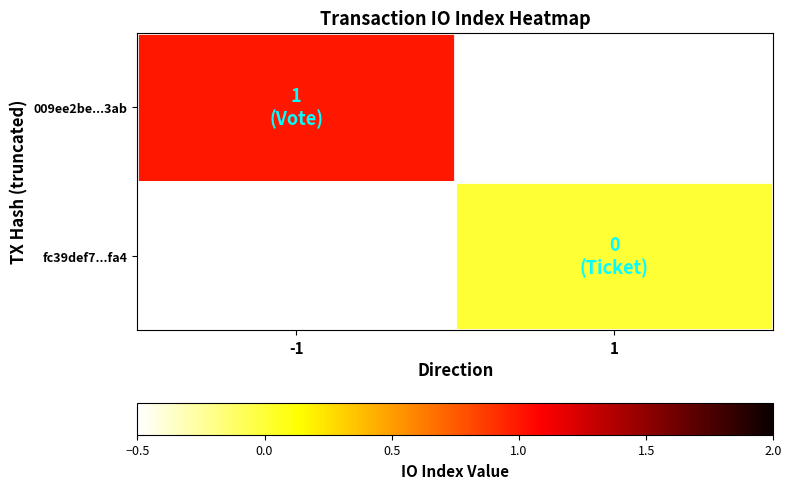

At which label does 009ee2be...3ab reach its minimum?

-1